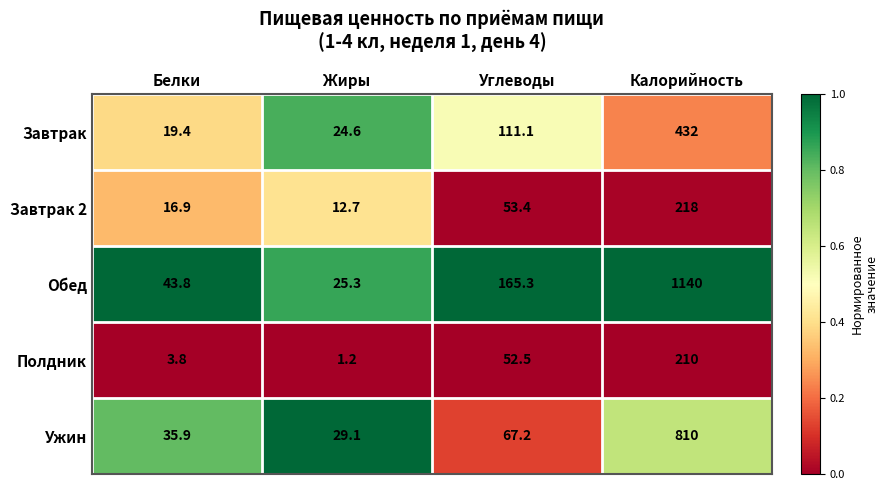

What is the total value across all series at Белки?

119.8